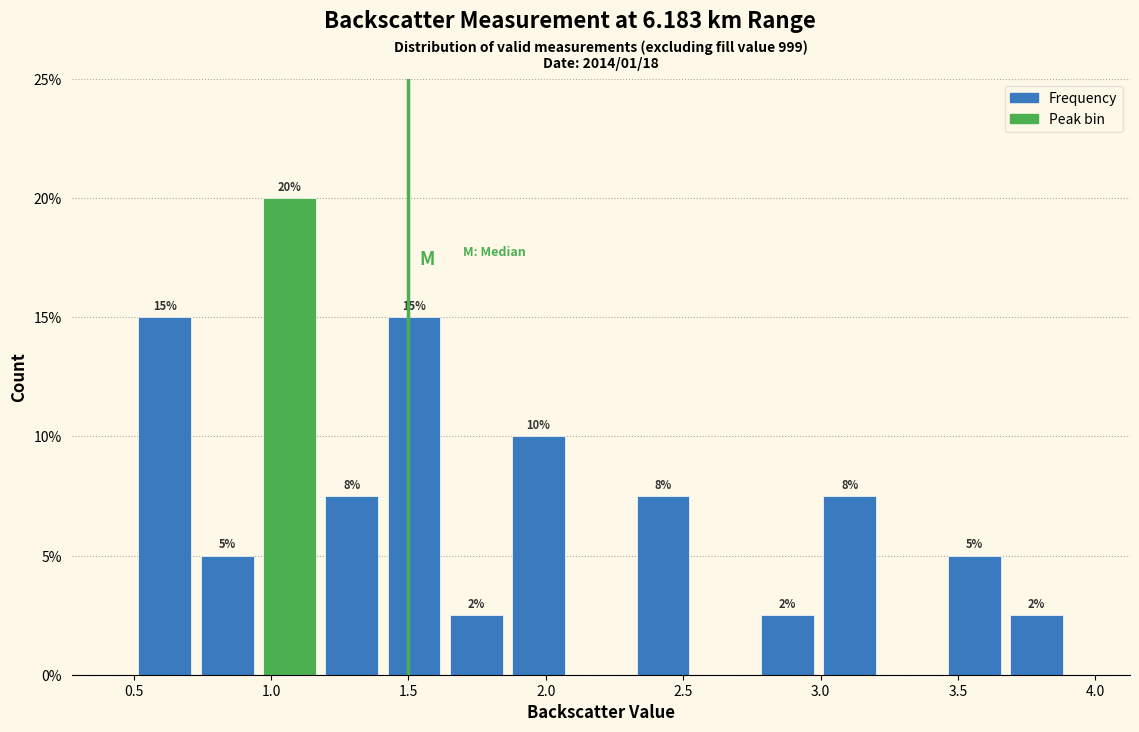

Over which range of the x-axis is the bar tallest?

0.95 to 1.20